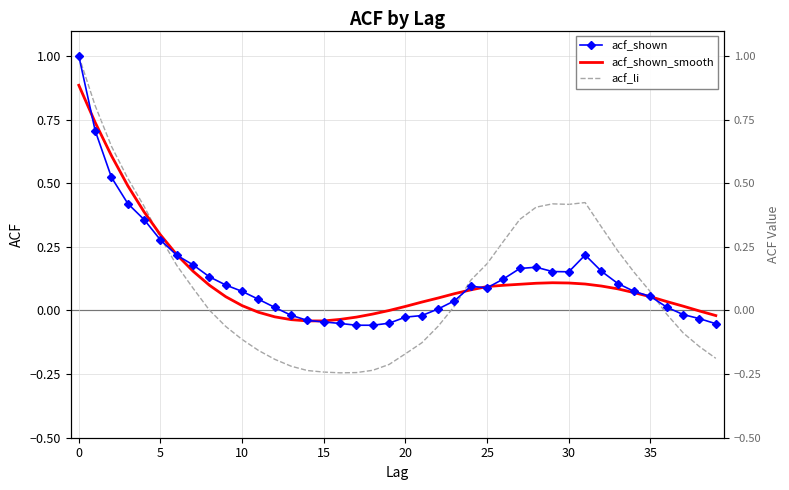

Which series has the widest spread of values?

acf_li